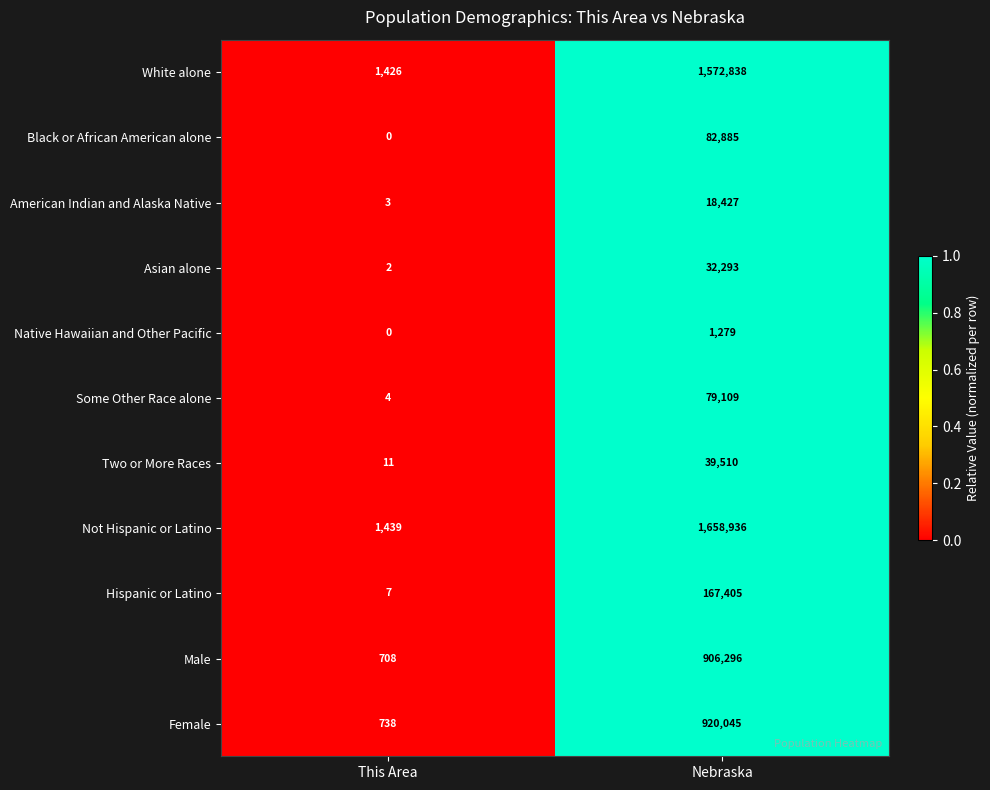

How many series are shown in this chart?

11